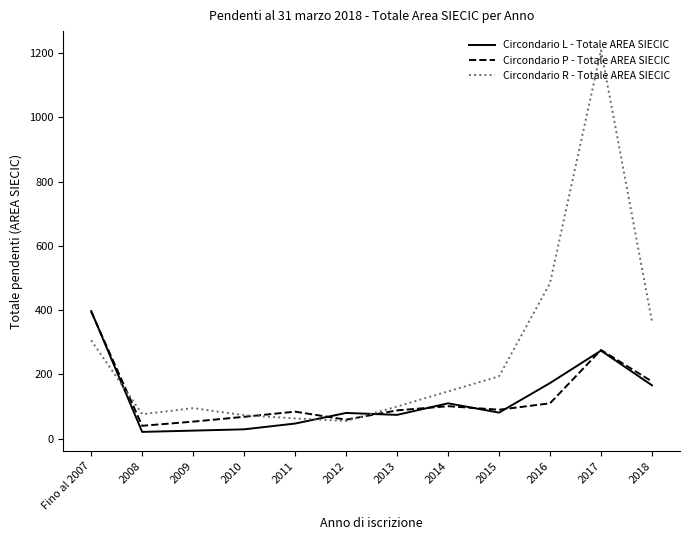

Is the value of Circondario R - Totale AREA SIECIC at 2017 greater than the value of Circondario P - Totale AREA SIECIC at 2009?

Yes